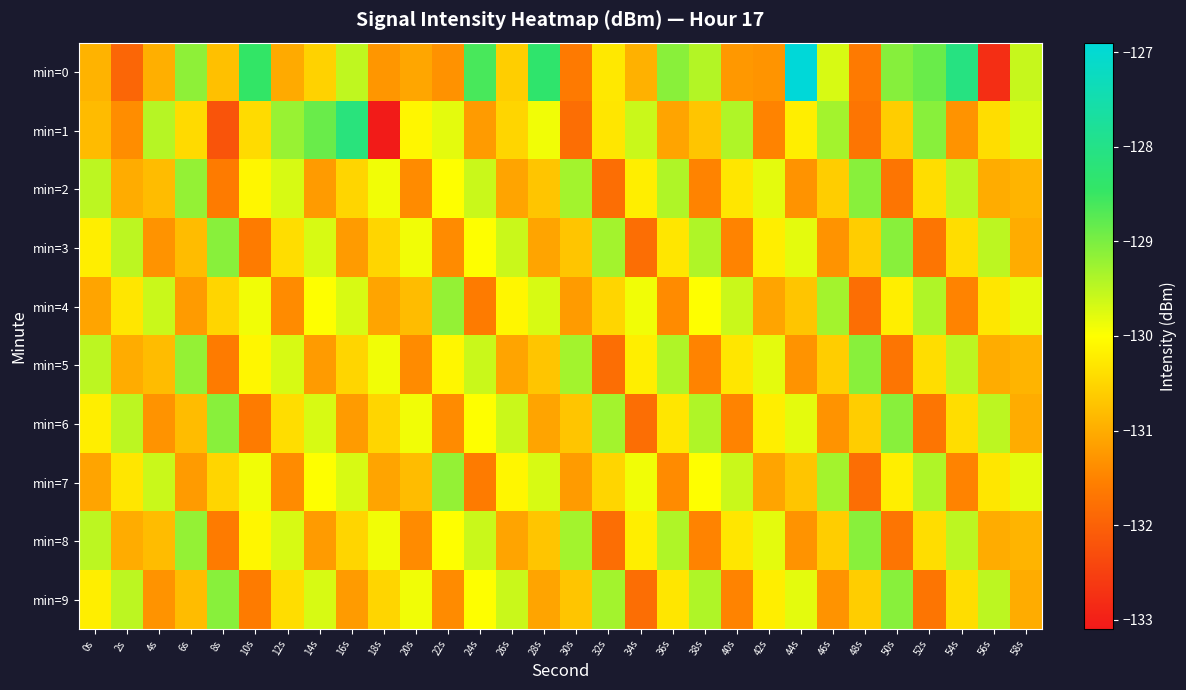

Reading left to right, list all the values displayed in this chart.

min=0: 0s=-130.9	2s=-131.9	4s=-131.0	6s=-129.1	8s=-130.8	10s=-128.4	12s=-131.0	14s=-130.5	16s=-129.5	18s=-131.3	20s=-131.1	22s=-131.3	24s=-128.6	26s=-130.6	28s=-128.4	30s=-131.6	32s=-130.3	34s=-130.9	36s=-129.1	38s=-129.4	40s=-131.2	42s=-131.3	44s=-126.9	46s=-129.7	48s=-131.6	50s=-129.1	52s=-128.9	54s=-128.1	56s=-132.8	58s=-129.6
min=1: 0s=-130.8	2s=-131.4	4s=-129.4	6s=-130.4	8s=-132.2	10s=-130.4	12s=-129.2	14s=-128.9	16s=-128.2	18s=-133.1	20s=-130.1	22s=-129.8	24s=-131.2	26s=-130.5	28s=-129.9	30s=-131.8	32s=-130.3	34s=-129.6	36s=-131.1	38s=-130.7	40s=-129.4	42s=-131.5	44s=-130.2	46s=-129.3	48s=-131.7	50s=-130.6	52s=-129.1	54s=-131.3	56s=-130.4	58s=-129.7
min=2: 0s=-129.5	2s=-131.0	4s=-130.8	6s=-129.2	8s=-131.6	10s=-130.1	12s=-129.7	14s=-131.2	16s=-130.5	18s=-129.9	20s=-131.4	22s=-130.0	24s=-129.6	26s=-131.1	28s=-130.7	30s=-129.3	32s=-131.8	34s=-130.2	36s=-129.4	38s=-131.5	40s=-130.3	42s=-129.8	44s=-131.3	46s=-130.6	48s=-129.1	50s=-131.7	52s=-130.4	54s=-129.5	56s=-131.0	58s=-130.9
min=3: 0s=-130.2	2s=-129.5	4s=-131.3	6s=-130.8	8s=-129.1	10s=-131.6	12s=-130.4	14s=-129.7	16s=-131.2	18s=-130.5	20s=-129.9	22s=-131.4	24s=-130.0	26s=-129.6	28s=-131.1	30s=-130.7	32s=-129.3	34s=-131.8	36s=-130.3	38s=-129.4	40s=-131.5	42s=-130.2	44s=-129.8	46s=-131.3	48s=-130.6	50s=-129.1	52s=-131.7	54s=-130.4	56s=-129.5	58s=-131.0
min=4: 0s=-131.1	2s=-130.3	4s=-129.6	6s=-131.2	8s=-130.5	10s=-129.9	12s=-131.4	14s=-130.0	16s=-129.7	18s=-131.1	20s=-130.8	22s=-129.2	24s=-131.6	26s=-130.1	28s=-129.7	30s=-131.2	32s=-130.5	34s=-129.9	36s=-131.4	38s=-130.0	40s=-129.6	42s=-131.1	44s=-130.7	46s=-129.3	48s=-131.8	50s=-130.2	52s=-129.4	54s=-131.5	56s=-130.3	58s=-129.8
min=5: 0s=-129.5	2s=-131.0	4s=-130.8	6s=-129.2	8s=-131.6	10s=-130.1	12s=-129.7	14s=-131.2	16s=-130.5	18s=-129.9	20s=-131.4	22s=-130.1	24s=-129.6	26s=-131.1	28s=-130.7	30s=-129.3	32s=-131.8	34s=-130.2	36s=-129.4	38s=-131.5	40s=-130.3	42s=-129.8	44s=-131.3	46s=-130.6	48s=-129.1	50s=-131.7	52s=-130.4	54s=-129.5	56s=-131.0	58s=-130.9
min=6: 0s=-130.2	2s=-129.5	4s=-131.3	6s=-130.8	8s=-129.1	10s=-131.6	12s=-130.4	14s=-129.7	16s=-131.2	18s=-130.5	20s=-129.9	22s=-131.4	24s=-130.0	26s=-129.6	28s=-131.1	30s=-130.7	32s=-129.3	34s=-131.8	36s=-130.3	38s=-129.4	40s=-131.5	42s=-130.2	44s=-129.8	46s=-131.3	48s=-130.6	50s=-129.1	52s=-131.7	54s=-130.4	56s=-129.5	58s=-131.0
min=7: 0s=-131.1	2s=-130.3	4s=-129.6	6s=-131.2	8s=-130.5	10s=-129.9	12s=-131.4	14s=-130.0	16s=-129.7	18s=-131.1	20s=-130.8	22s=-129.2	24s=-131.6	26s=-130.1	28s=-129.7	30s=-131.2	32s=-130.5	34s=-129.9	36s=-131.4	38s=-130.0	40s=-129.6	42s=-131.1	44s=-130.7	46s=-129.3	48s=-131.8	50s=-130.2	52s=-129.4	54s=-131.5	56s=-130.3	58s=-129.8
min=8: 0s=-129.5	2s=-131.0	4s=-130.8	6s=-129.2	8s=-131.6	10s=-130.1	12s=-129.7	14s=-131.2	16s=-130.5	18s=-129.9	20s=-131.4	22s=-130.0	24s=-129.6	26s=-131.1	28s=-130.7	30s=-129.3	32s=-131.8	34s=-130.2	36s=-129.4	38s=-131.5	40s=-130.3	42s=-129.8	44s=-131.3	46s=-130.6	48s=-129.1	50s=-131.7	52s=-130.4	54s=-129.5	56s=-131.0	58s=-130.9
min=9: 0s=-130.2	2s=-129.5	4s=-131.3	6s=-130.8	8s=-129.1	10s=-131.6	12s=-130.4	14s=-129.7	16s=-131.2	18s=-130.5	20s=-129.9	22s=-131.4	24s=-130.0	26s=-129.6	28s=-131.1	30s=-130.7	32s=-129.3	34s=-131.8	36s=-130.3	38s=-129.4	40s=-131.5	42s=-130.2	44s=-129.8	46s=-131.3	48s=-130.6	50s=-129.1	52s=-131.7	54s=-130.4	56s=-129.5	58s=-131.0